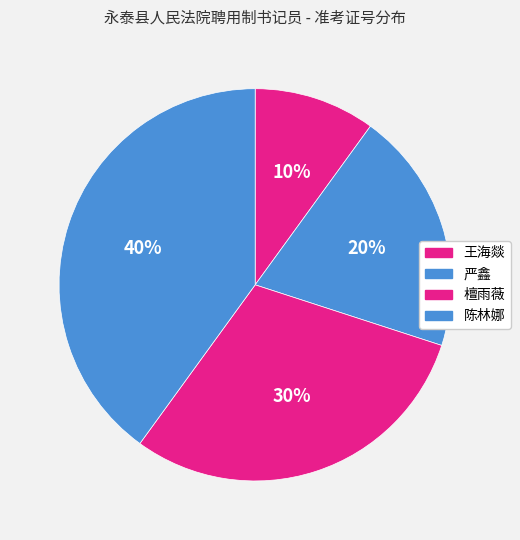

What is the largest slice in the pie chart?

陈林娜